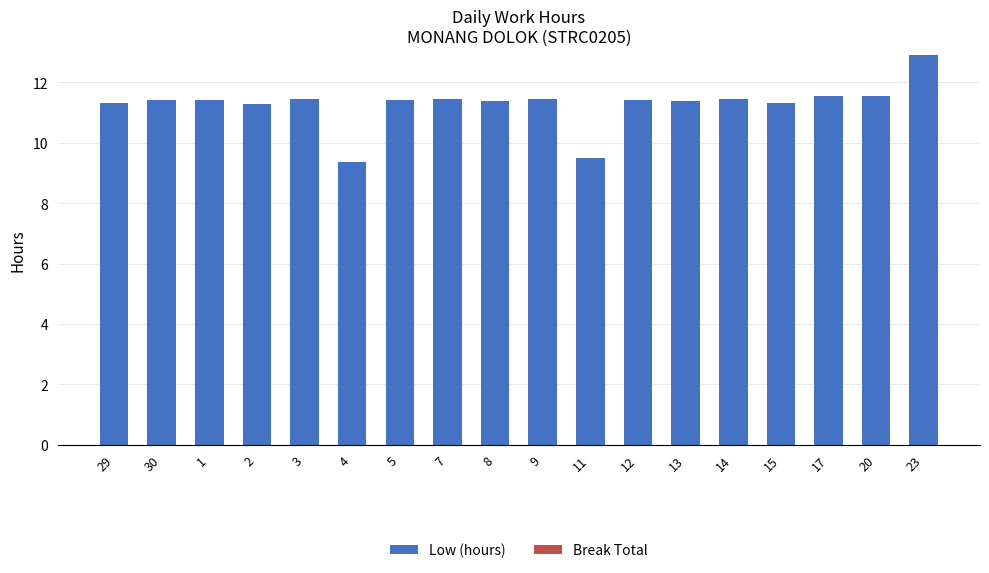

Read the value at 1.

11.4